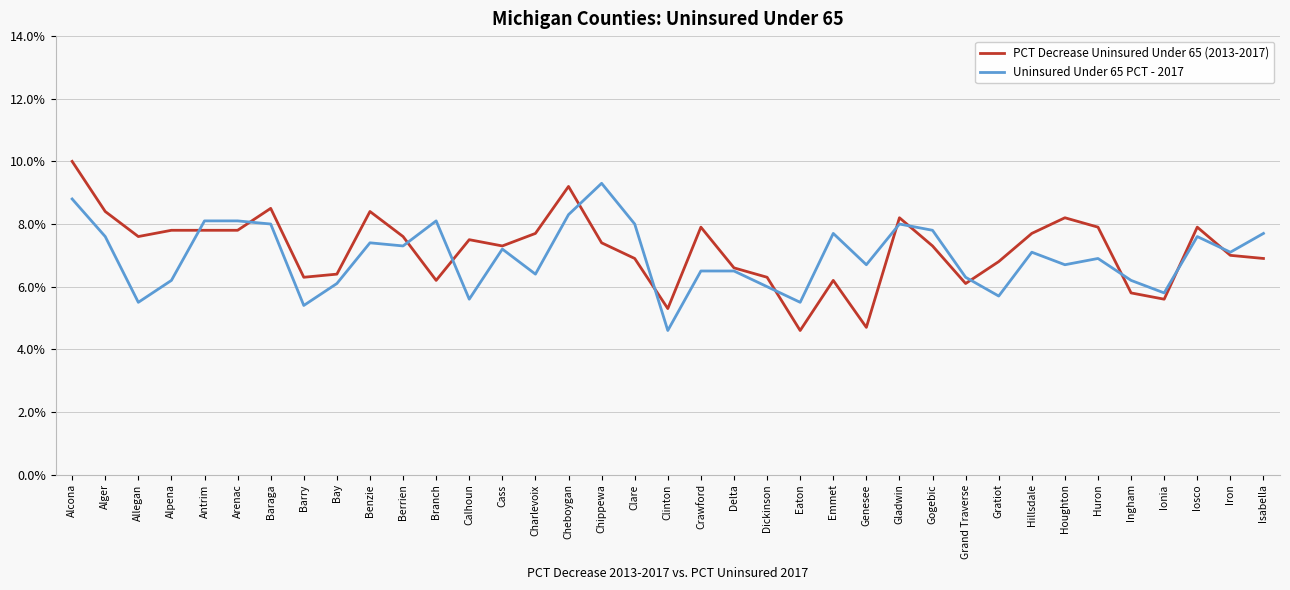

Which label corresponds to the largest value in the chart?

Alcona